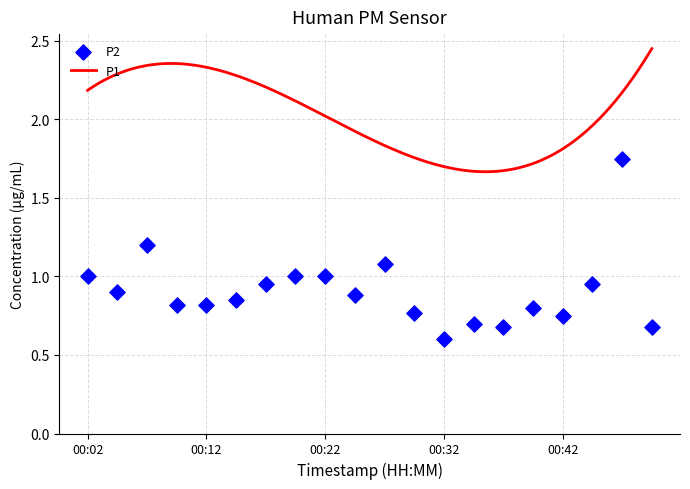

Between 00:27 and 00:37, which is larger?

00:27